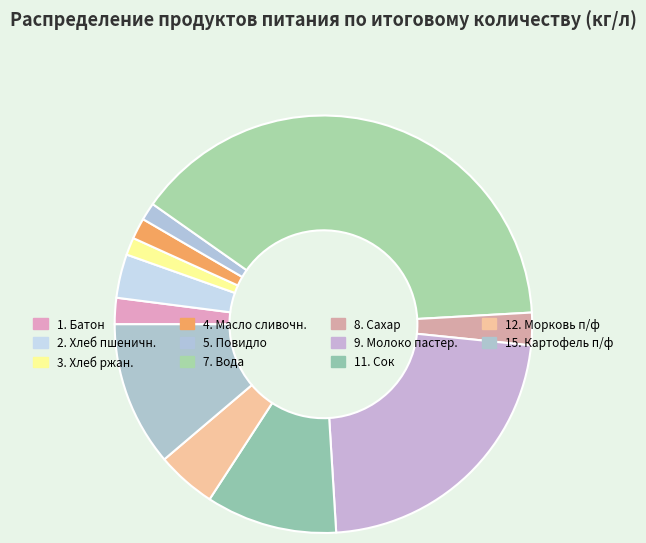

Does any single category account for the majority?

No